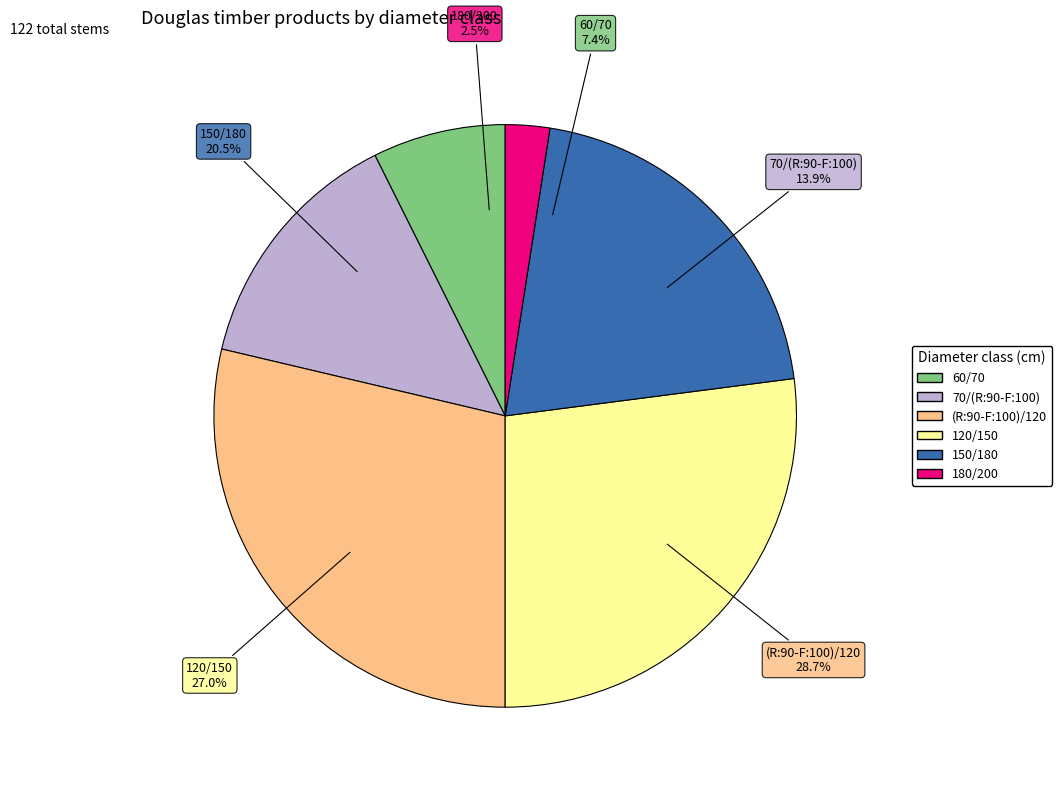

Do 60/70 and 150/180 together represent more than half of the pie?

No